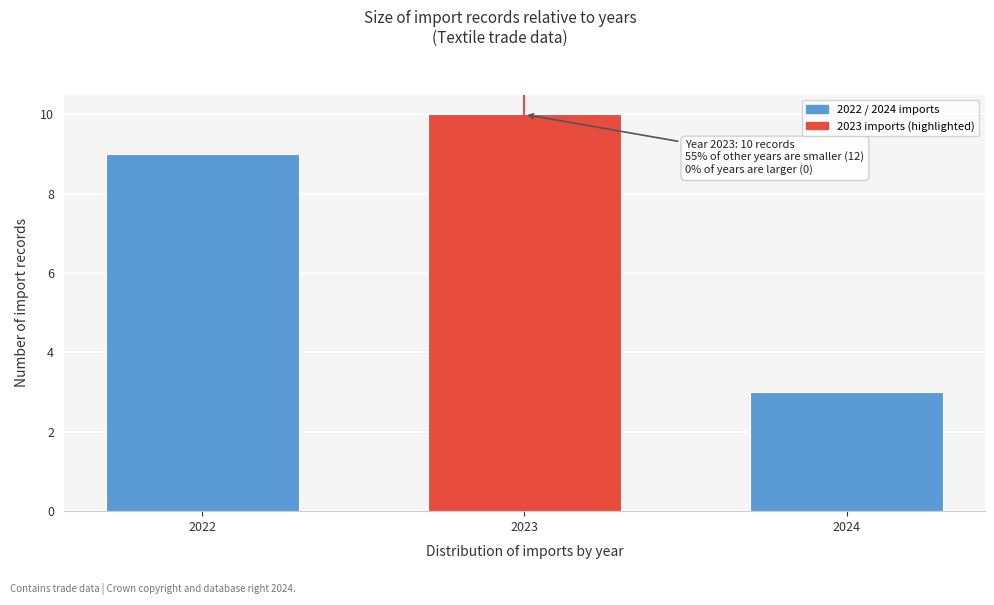

Reading right to left, extract all data points from this chart.

2024=3	2023=10	2022=9